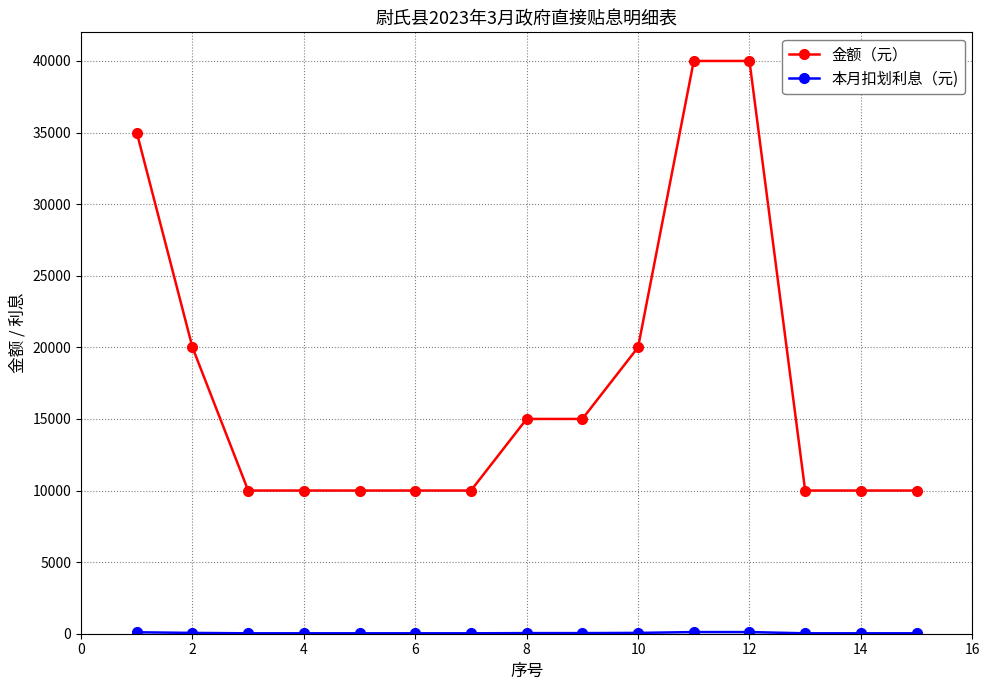

What is the difference between the maximum and second lowest values in the 金额（元） series?

30000.0